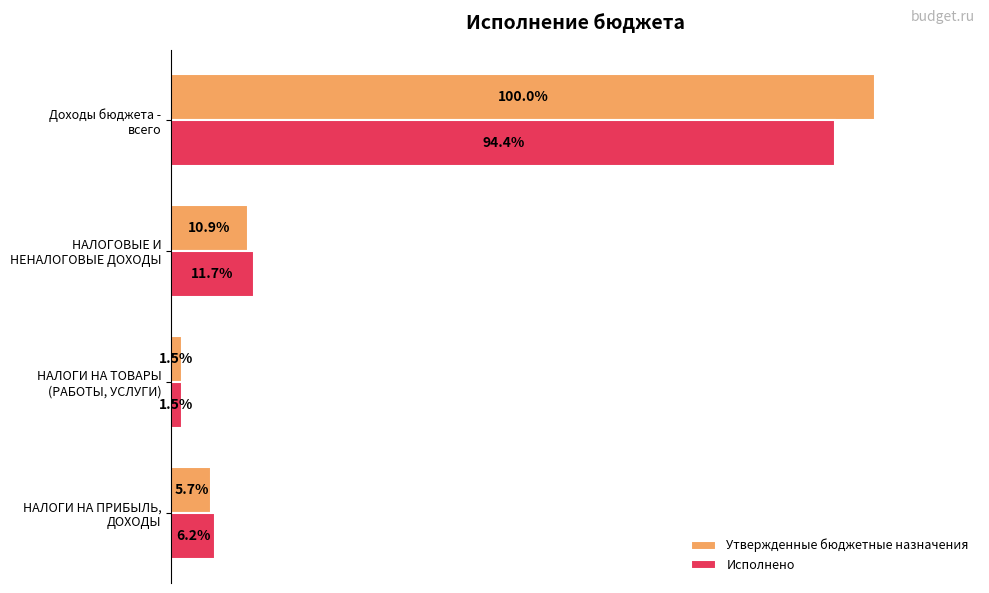

List the series in order of their peak value, highest first.

Утвержденные бюджетные назначения, Исполнено